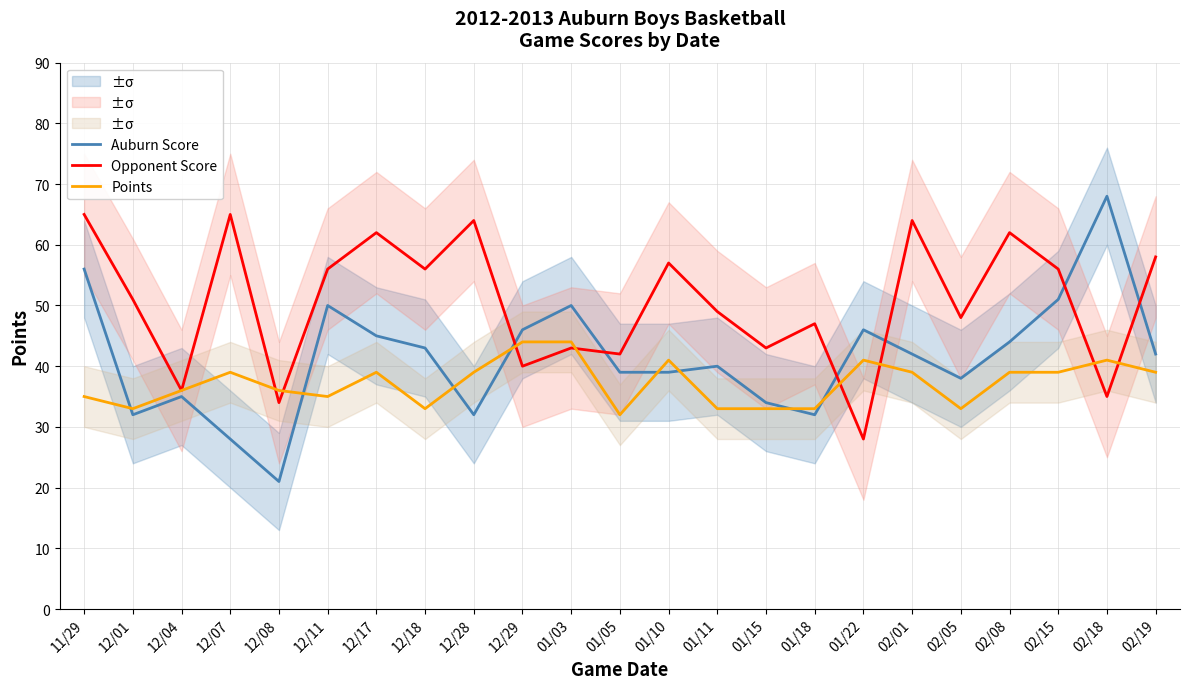

Reading right to left, list all the values displayed in this chart.

Auburn Score: 42	68	51	44	38	42	46	32	34	40	39	39	50	46	32	43	45	50	21	28	35	32	56
Opponent Score: 58	35	56	62	48	64	28	47	43	49	57	42	43	40	64	56	62	56	34	65	36	51	65
Points: 39	41	39	39	33	39	41	33	33	33	41	32	44	44	39	33	39	35	36	39	36	33	35